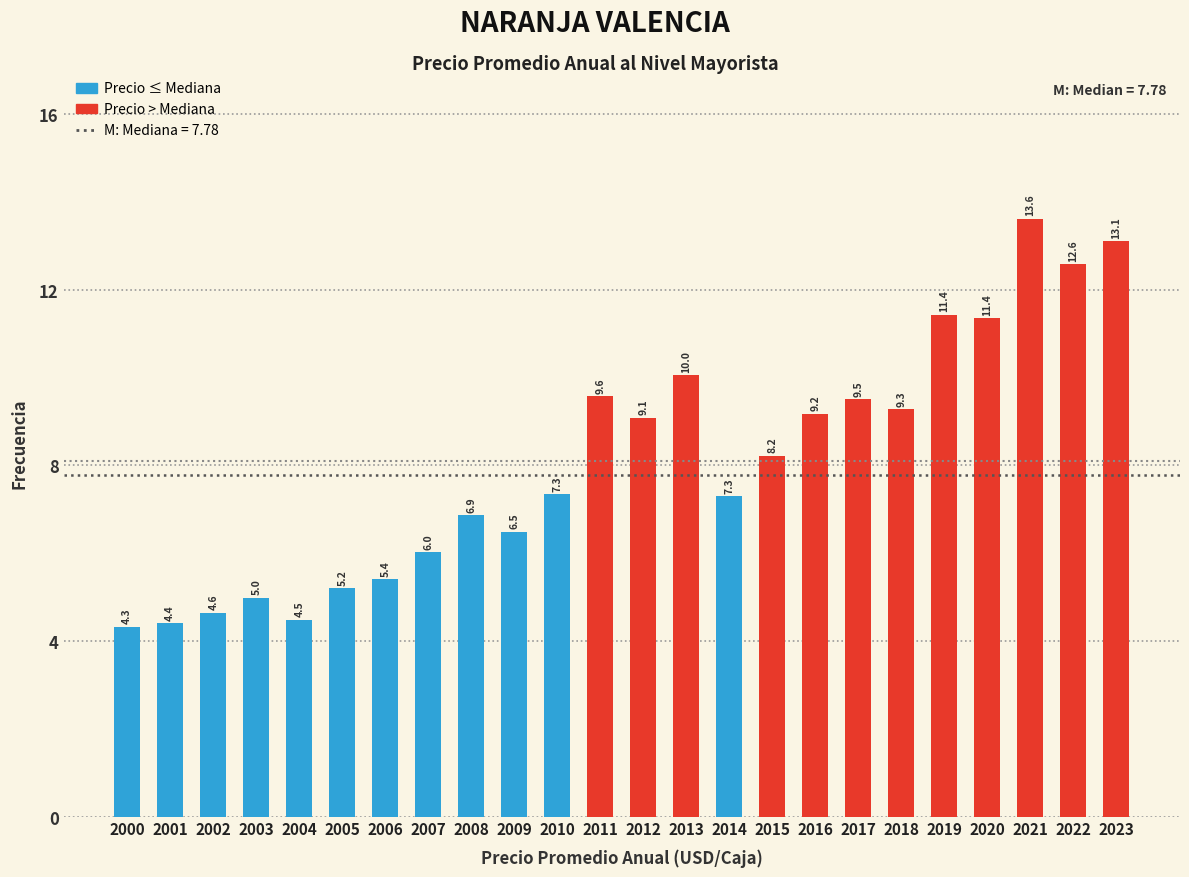

What is the maximum value shown in the chart?

13.6